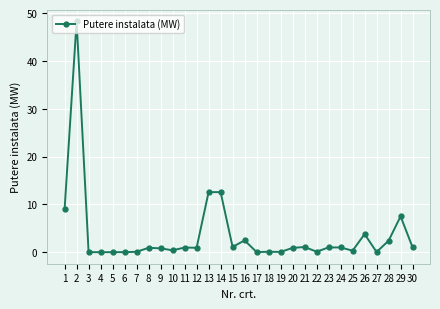

How many lines are shown in the chart?

1